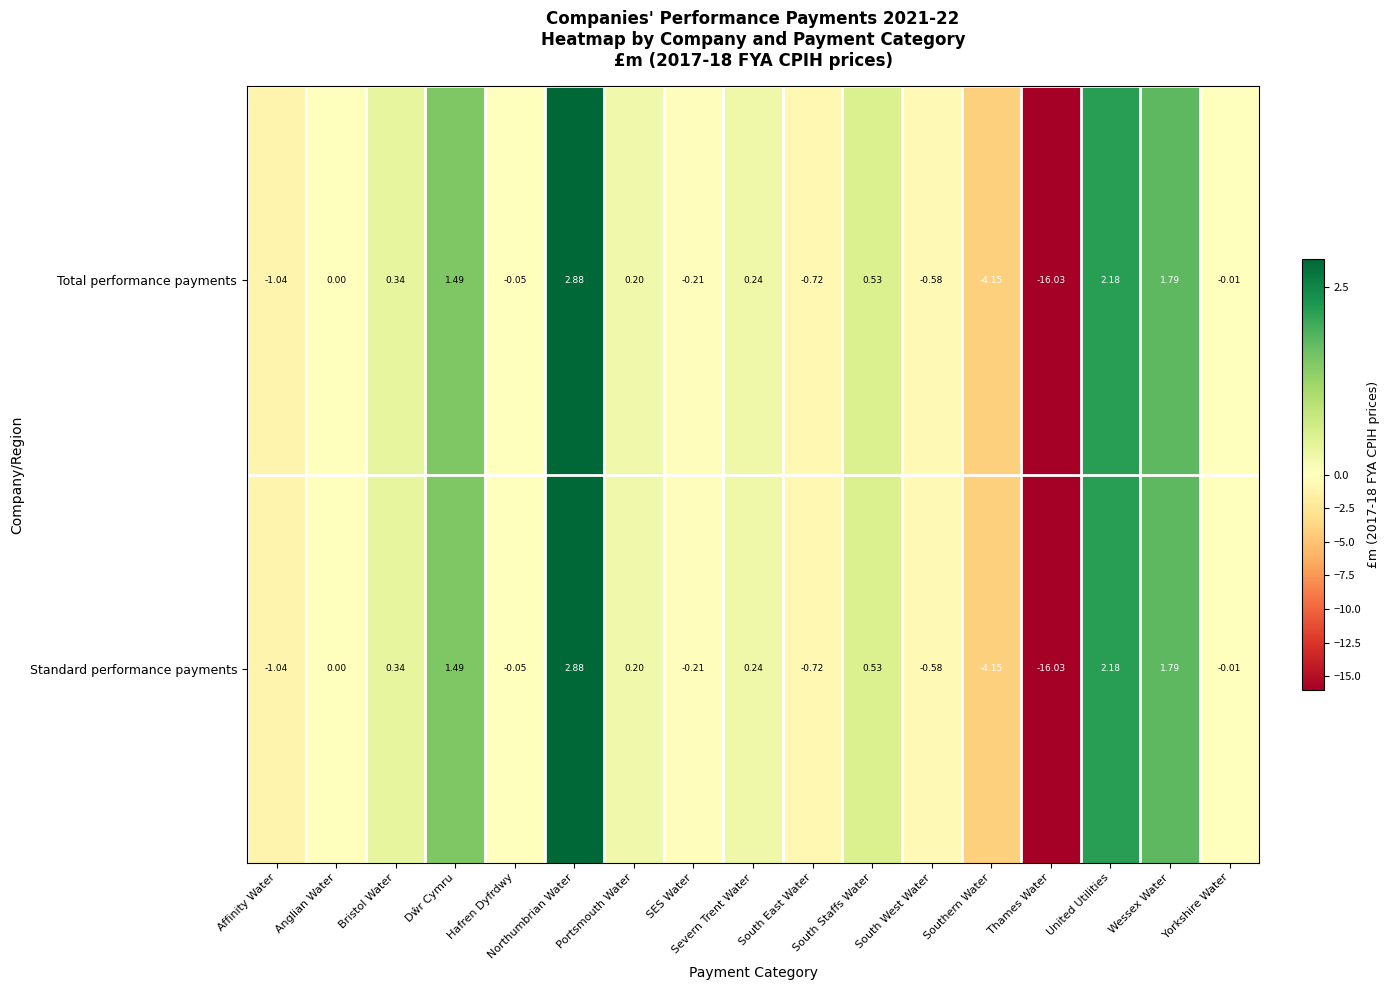

What is the total value across all series at Affinity Water?

-2.1